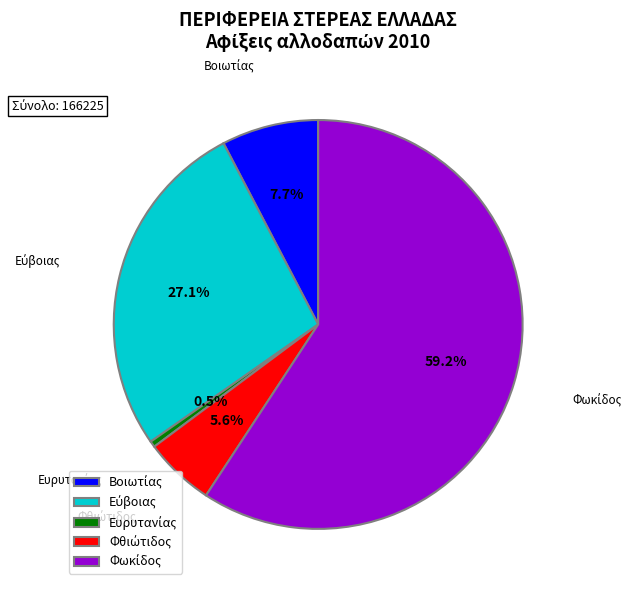

Is there any slice that represents more than half of the pie?

Yes